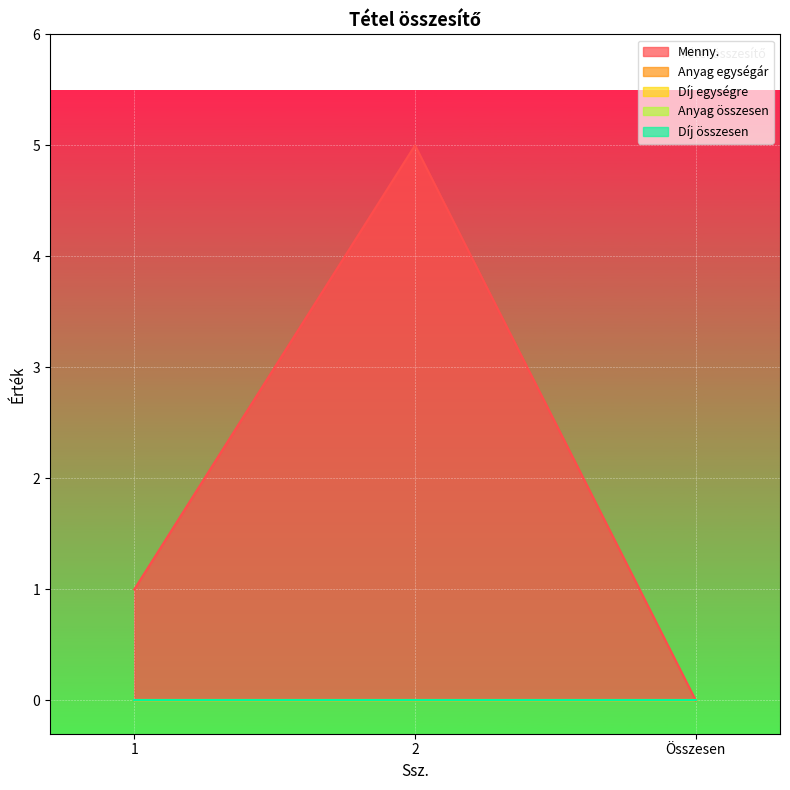

Rank the series by their maximum value, from highest to lowest.

Menny., Anyag egységár, Díj egységre, Anyag összesen, Díj összesen